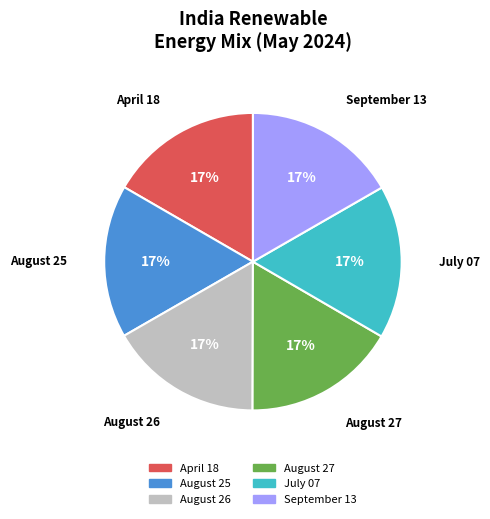

How many segments does this pie chart have?

6